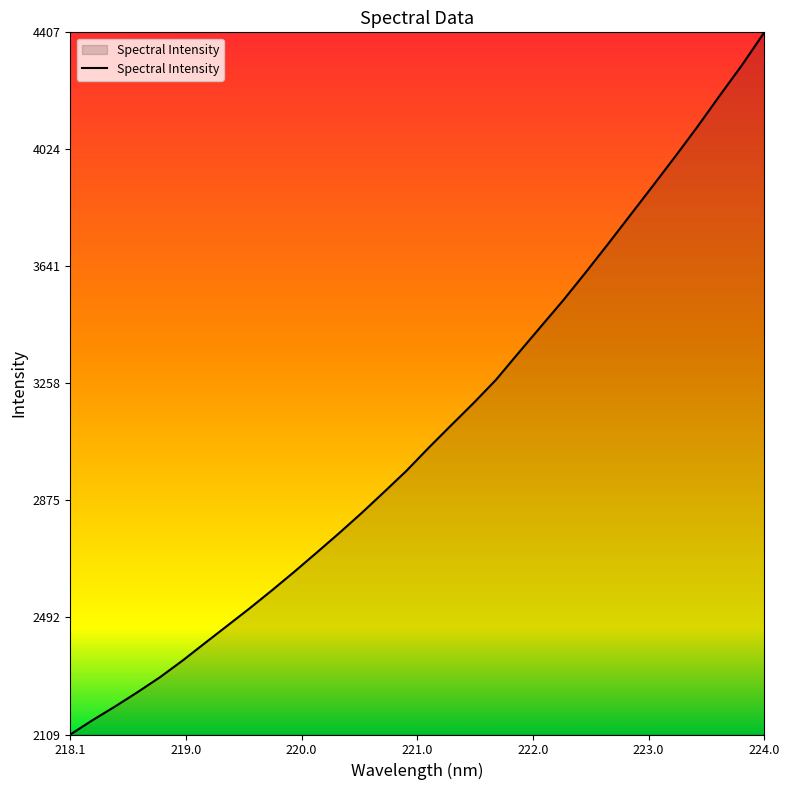

What is the smallest value displayed?

2109.4